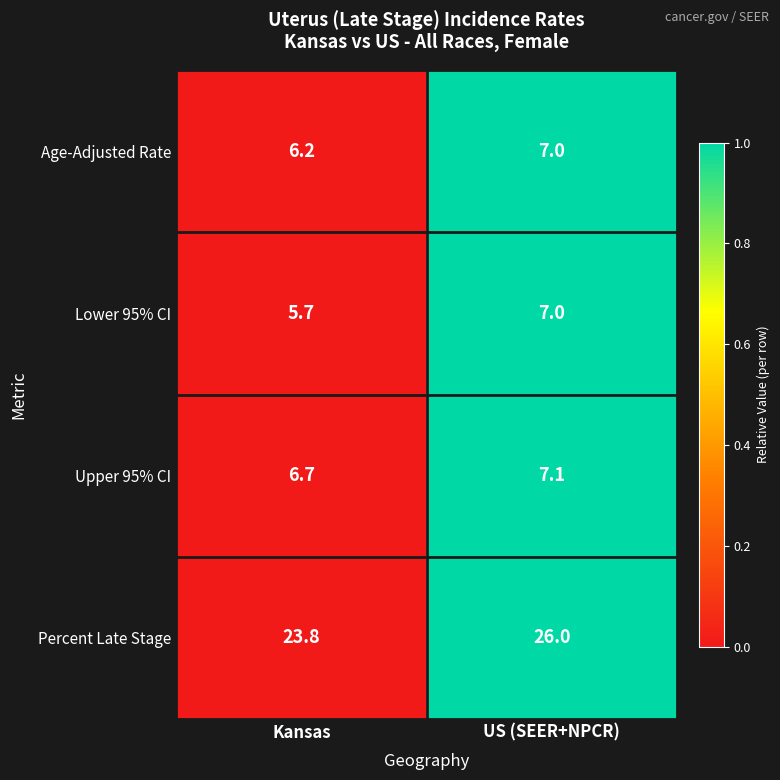

At which category is the sum across all series the highest?

US (SEER+NPCR)